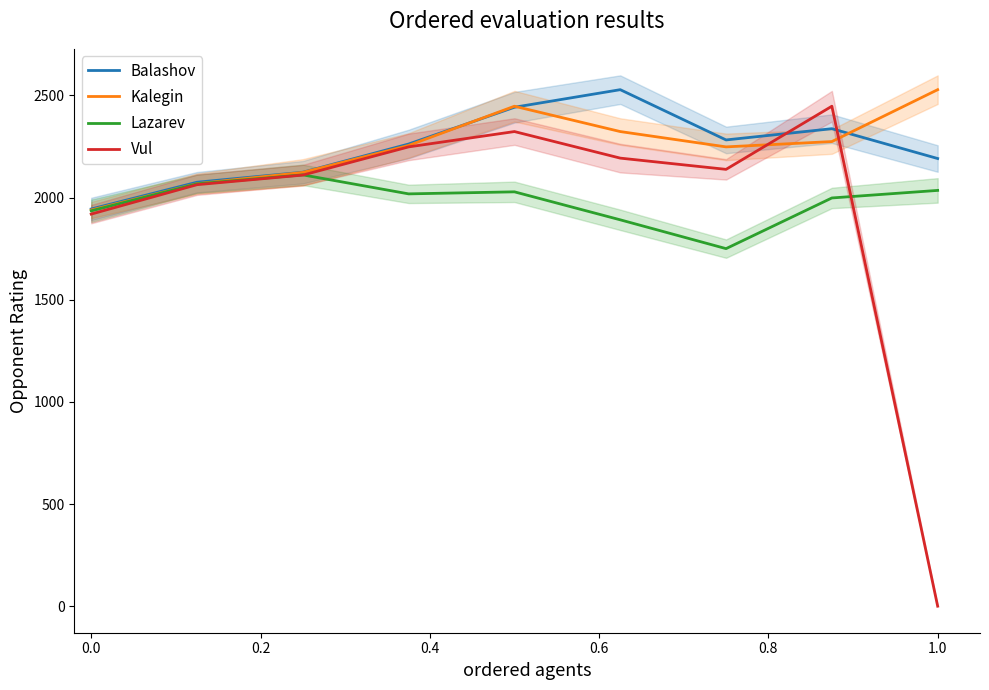

Which series ends up on top after the final intersection of Lazarev and Vul?

Lazarev